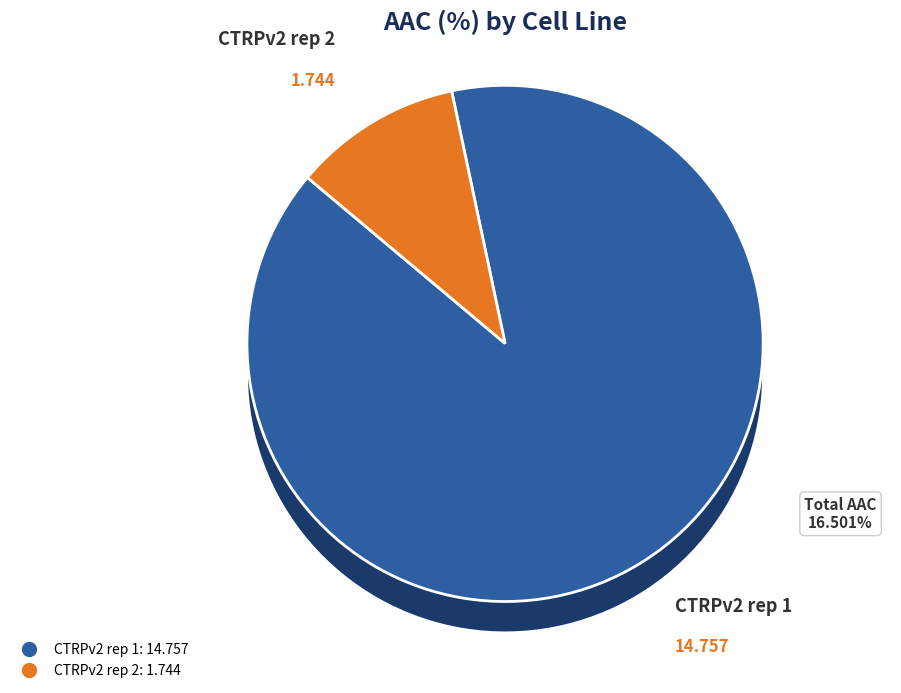

To the nearest percent, what is the combined percentage of CTRPv2 rep 2 and CTRPv2 rep 1?

100%